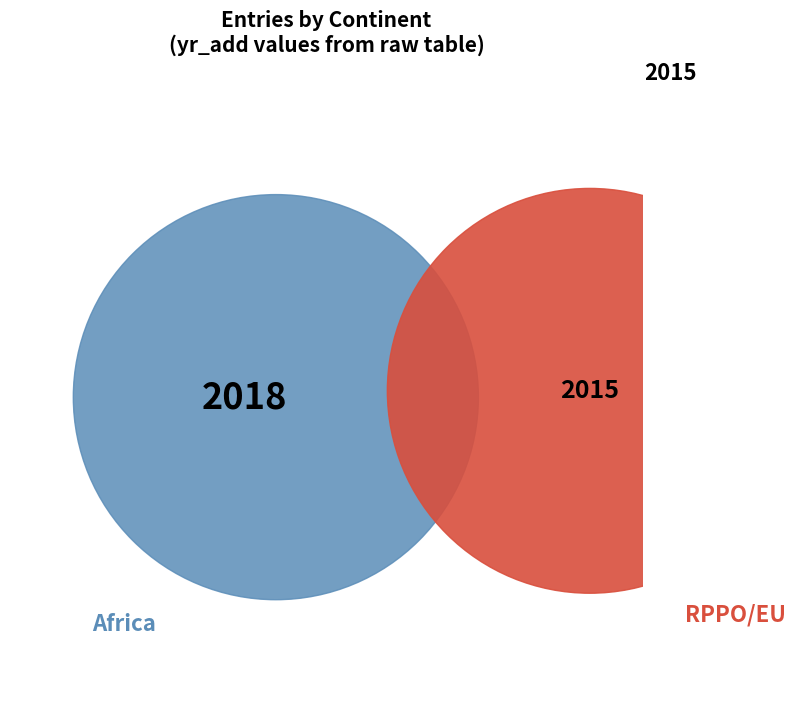

To the nearest percent, what portion does Africa represent?

50%